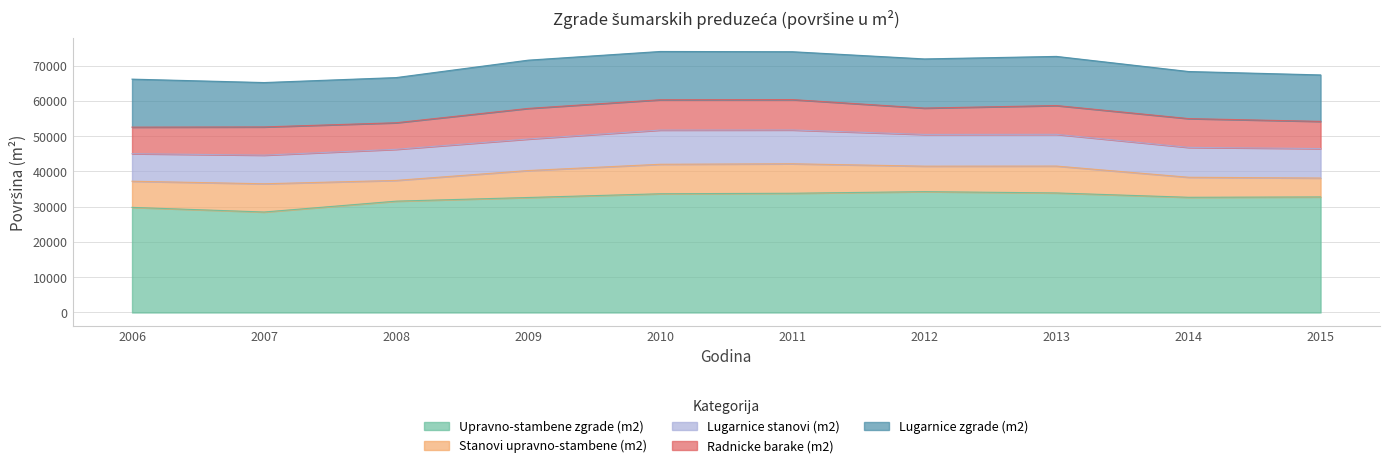

Which series changed the most between 2010 and 2011?

Upravno-stambene zgrade (m2)